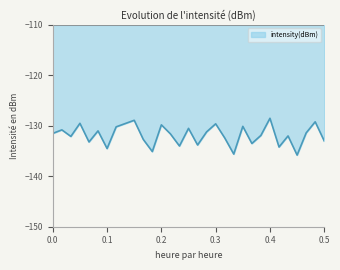

What is the greatest value displayed?

-128.5